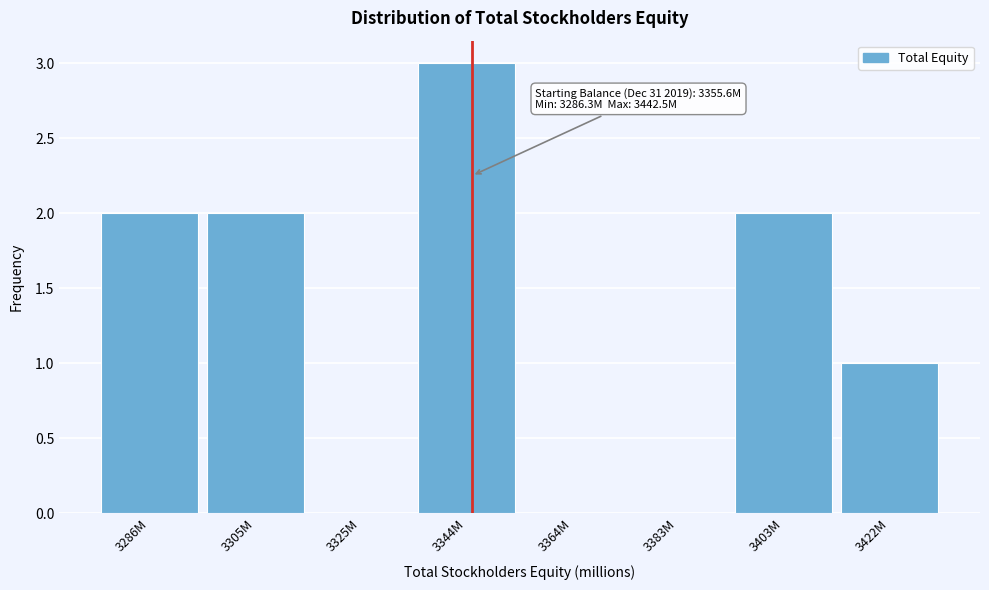

Reading left to right, list all the values displayed in this chart.

3286M=2	3305M=2	3325M=0	3344M=3	3364M=0	3383M=0	3403M=2	3422M=1